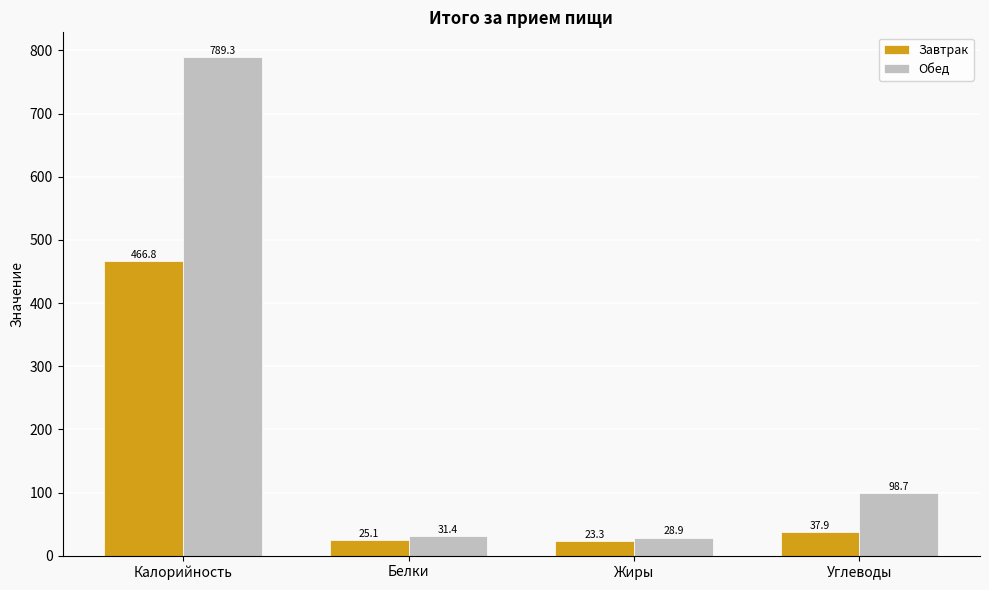

What is the difference between the maximum and minimum values in the Обед series?

760.4